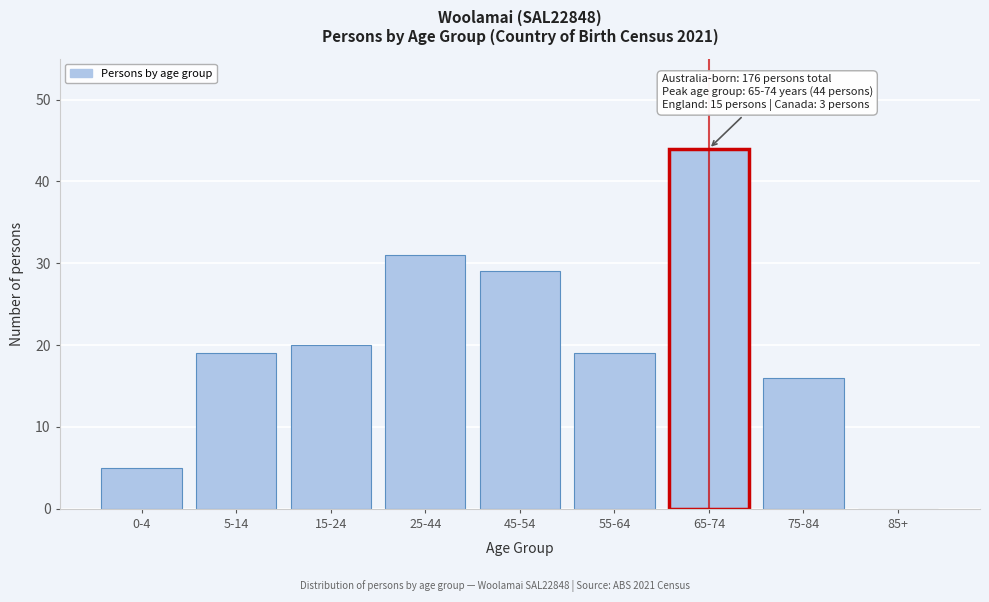

Reading left to right, list all the values displayed in this chart.

0-4=5	5-14=19	15-24=20	25-44=31	45-54=29	55-64=19	65-74=44	75-84=16	85+=0